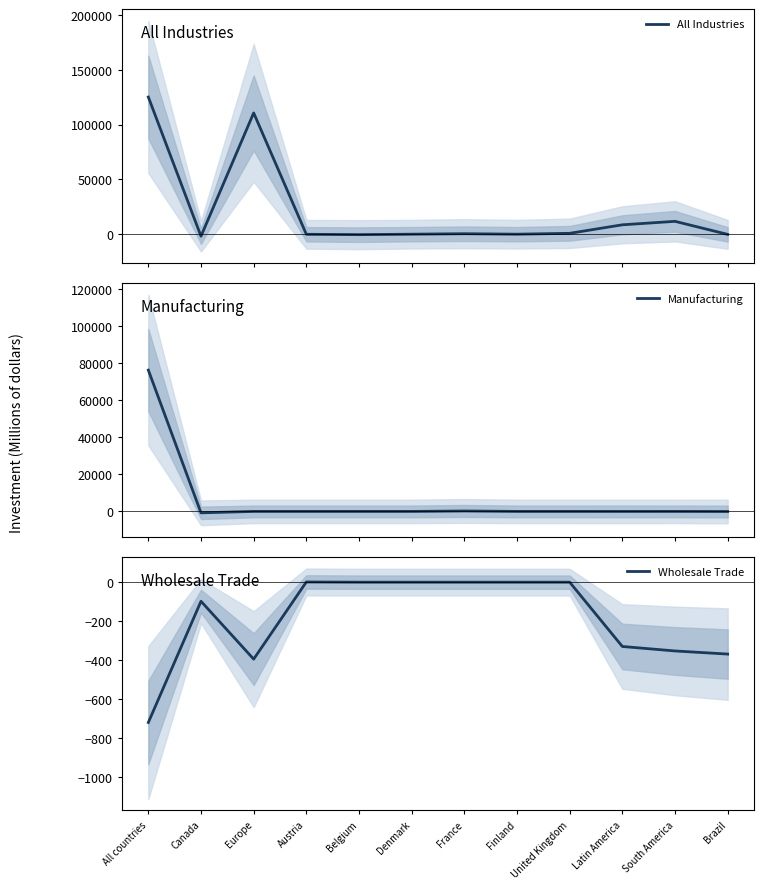

Does the chart have visible grid lines?

No